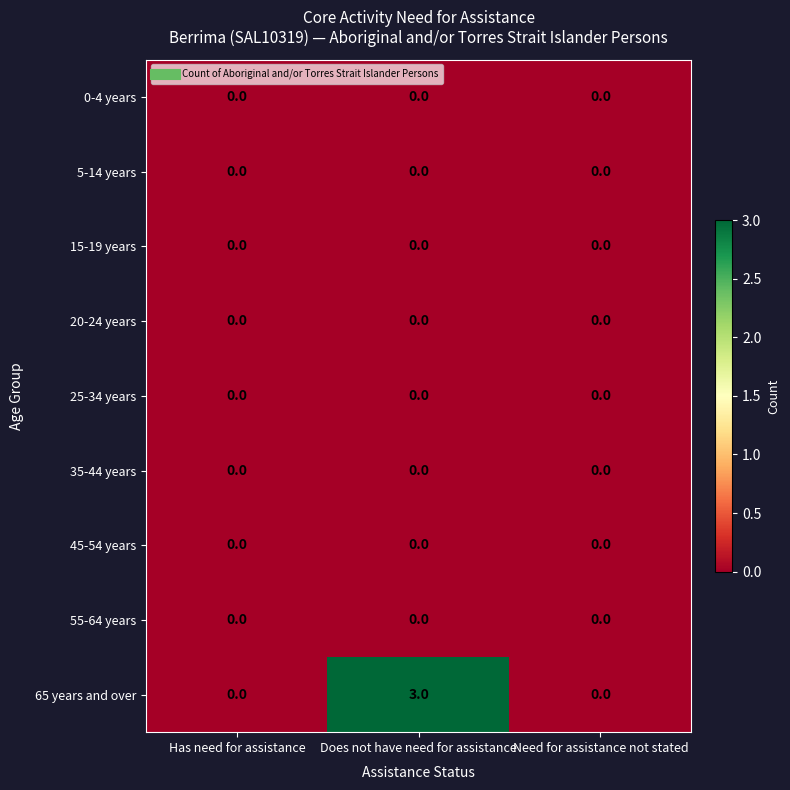

What is the maximum value shown in the chart?

3